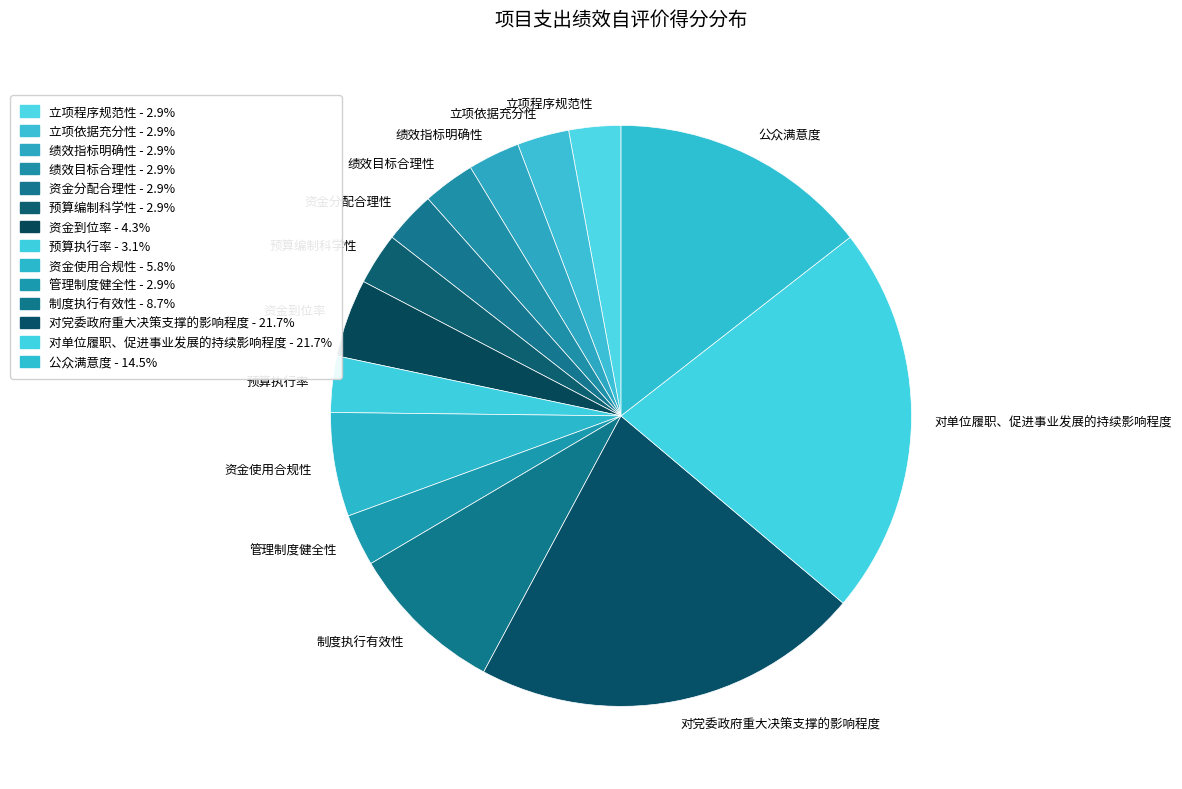

Approximately how many times larger is the value at 对党委政府重大决策支撑的影响程度 compared to 资金分配合理性?

7.5